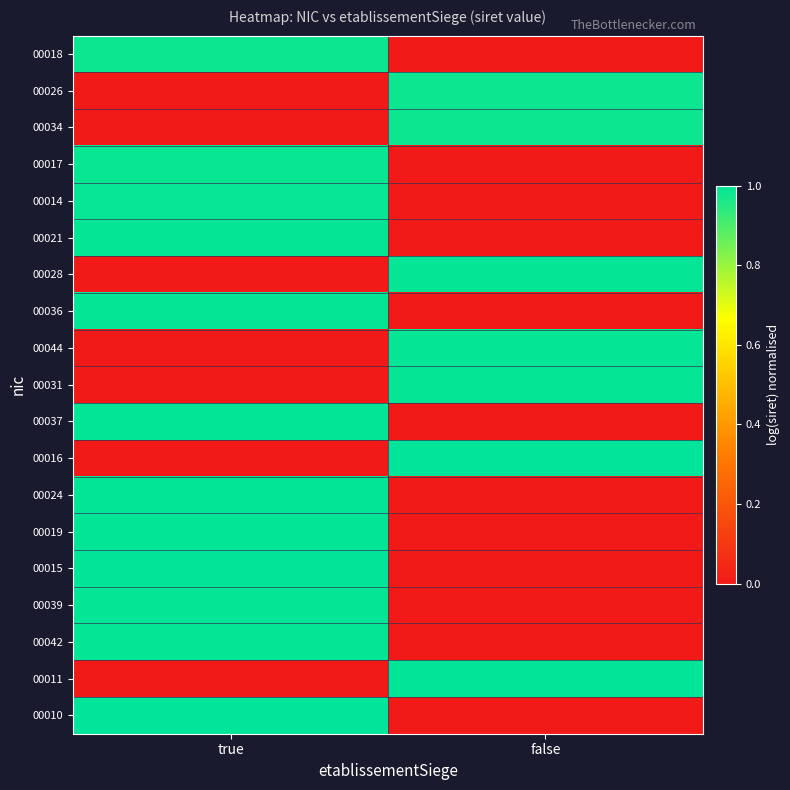

Reading left to right, transcribe all the data shown in this chart.

00018: true=1.0	false=0.0
00026: true=0.0	false=1.0
00034: true=0.0	false=1.0
00017: true=1.0	false=0.0
00014: true=1.0	false=0.0
00021: true=1.0	false=0.0
00028: true=0.0	false=1.0
00036: true=1.0	false=0.0
00044: true=0.0	false=1.0
00031: true=0.0	false=1.0
00037: true=1.0	false=0.0
00016: true=0.0	false=1.0
00024: true=1.0	false=0.0
00019: true=1.0	false=0.0
00015: true=1.0	false=0.0
00039: true=1.0	false=0.0
00042: true=1.0	false=0.0
00011: true=0.0	false=1.0
00010: true=1.0	false=0.0